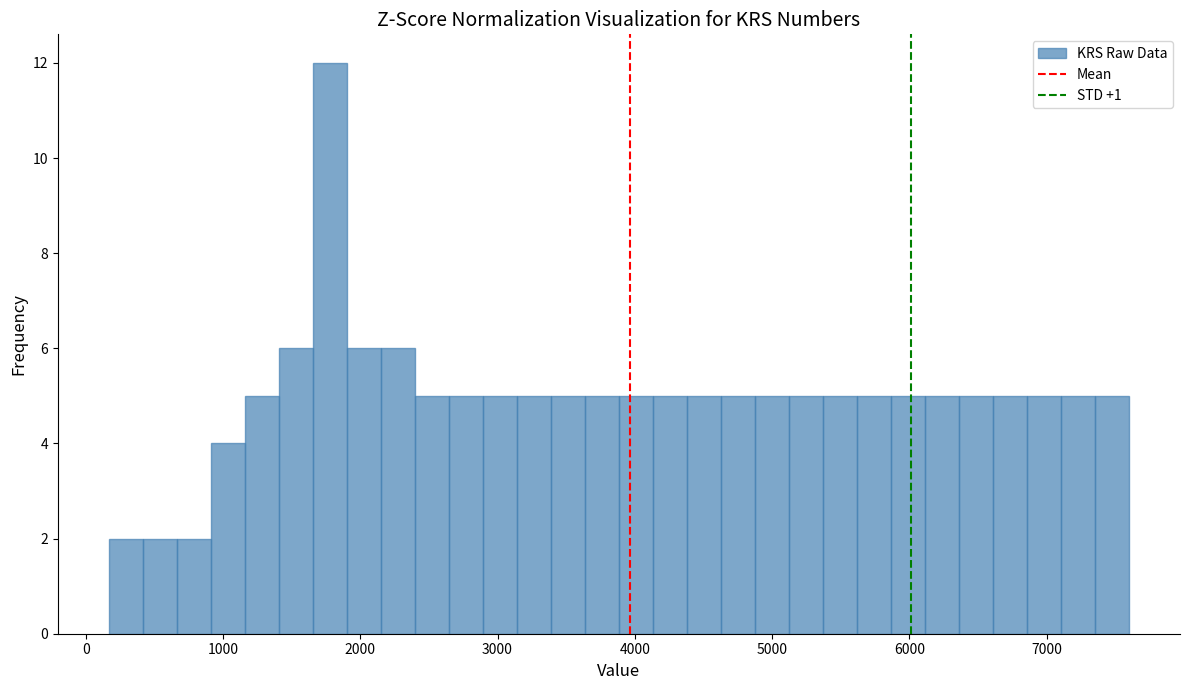

Around what value on the x-axis is the tallest bar? Give the approximate position of its centre, as read against the axis.

1800